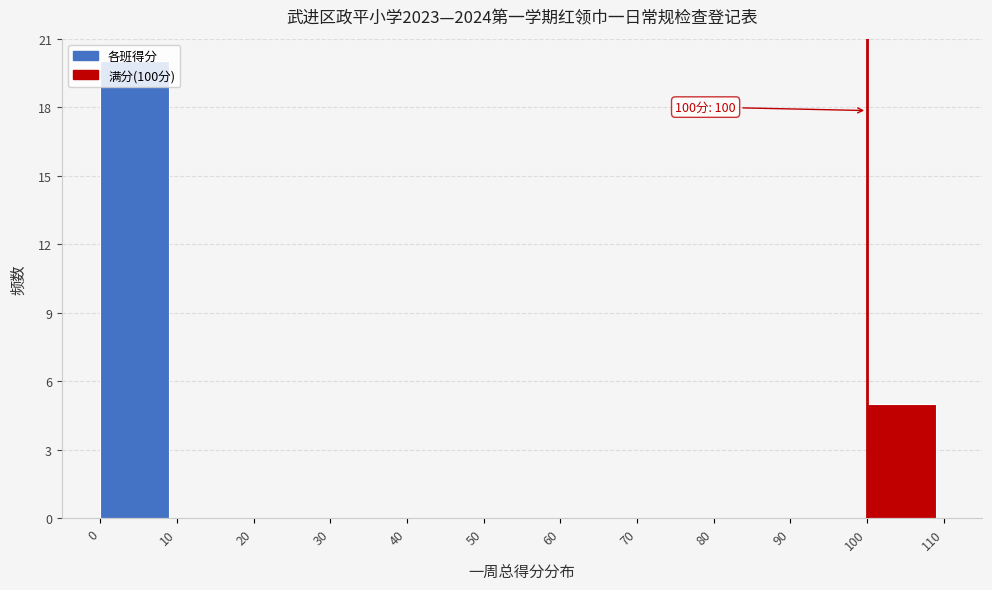

Over which range of the x-axis is the bar tallest?

0 to 10